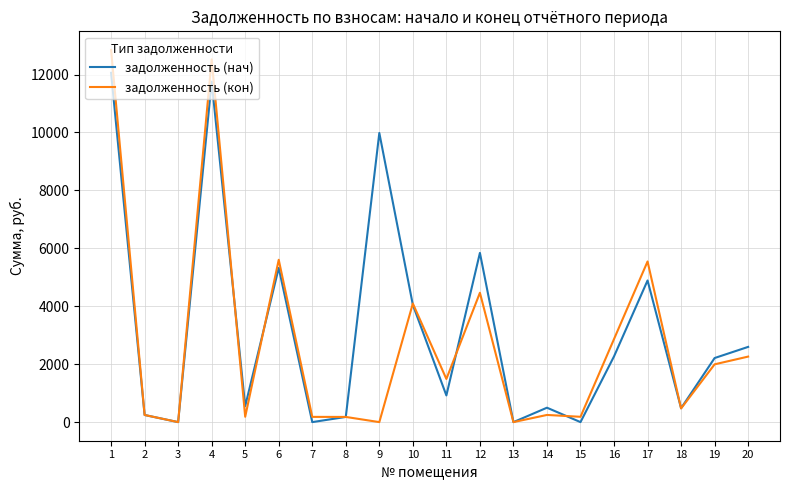

How many interior local peaks does the задолженность (нач) series have?

6